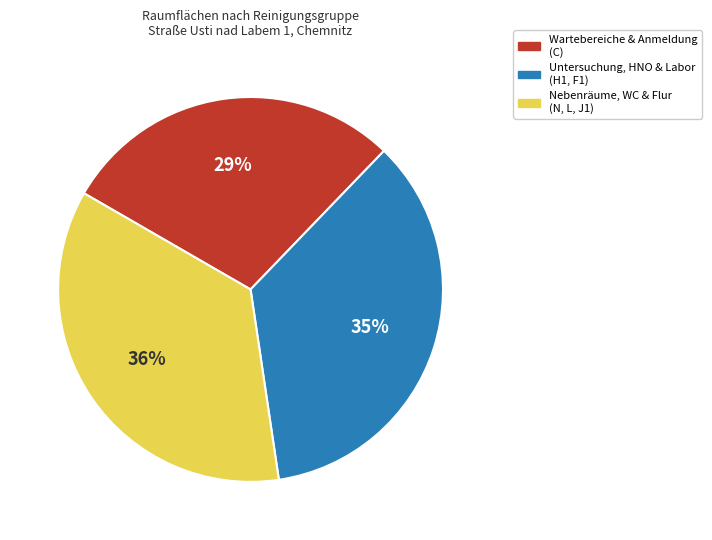

Is there any slice that represents more than half of the pie?

No